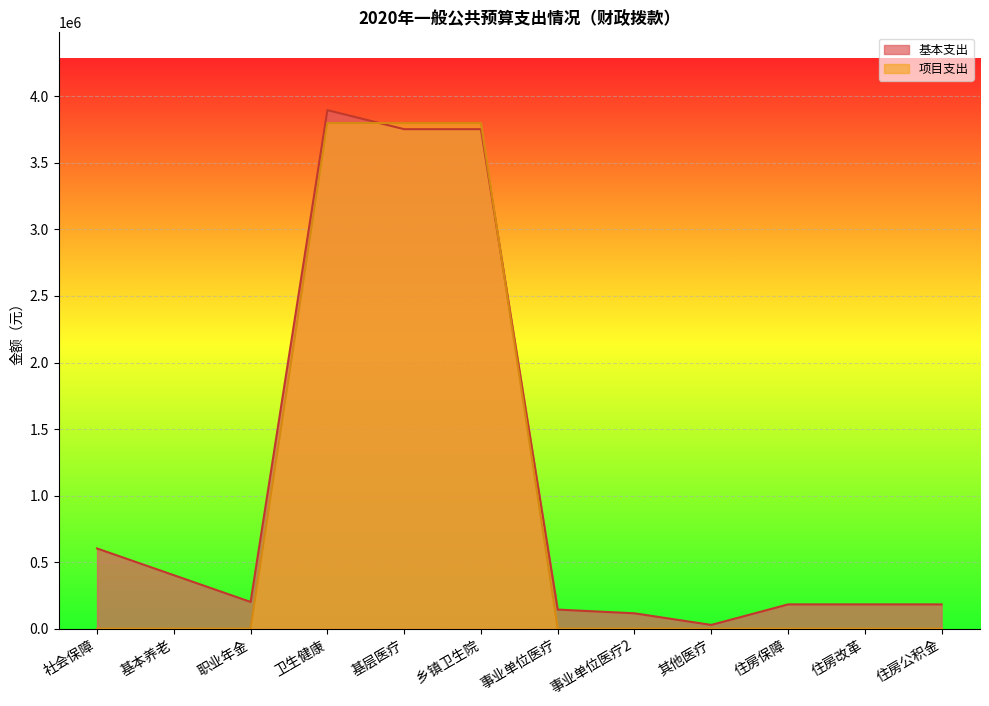

Reading right to left, transcribe all the data shown in this chart.

基本支出: 182340	182340	182340	28000	115326	143326	3753602	3753602	3896928	200900	401800	602700
项目支出: 0	0	0	0	0	0	3800000	3800000	3800000	0	0	0